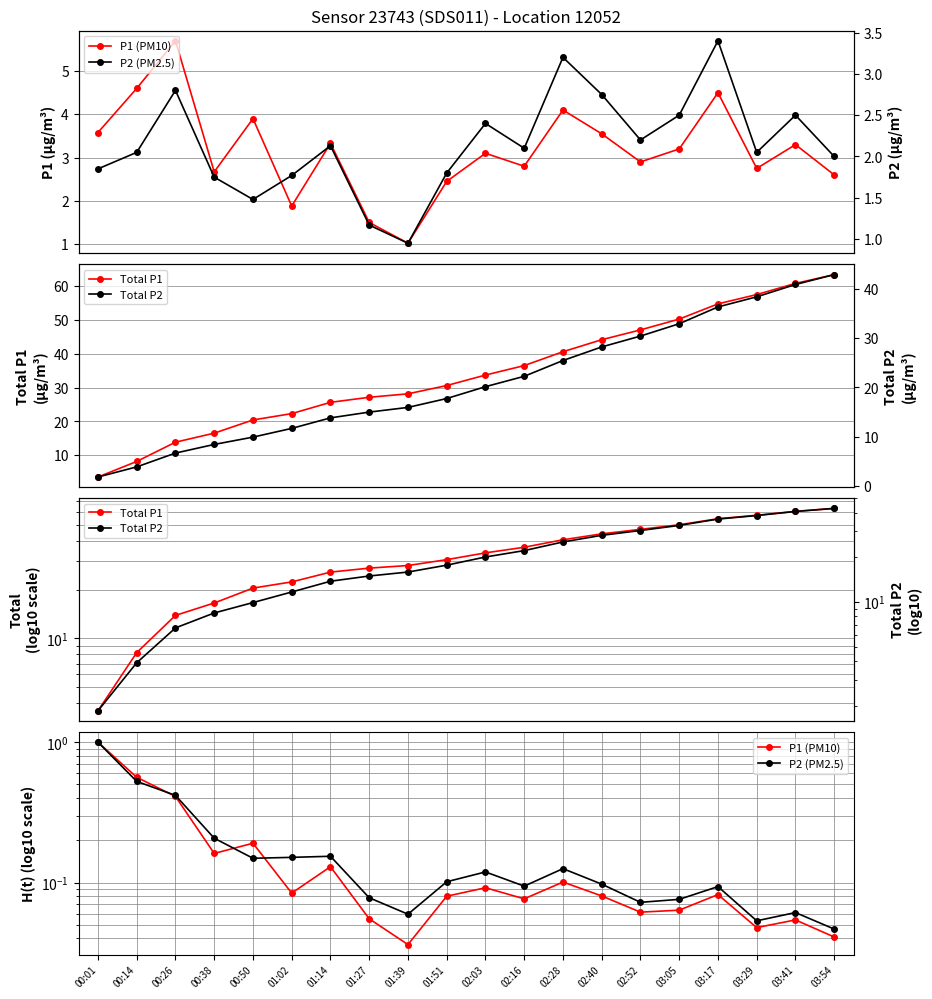

True or false: Total P2 has a value of 22.6 at 01:14.

False